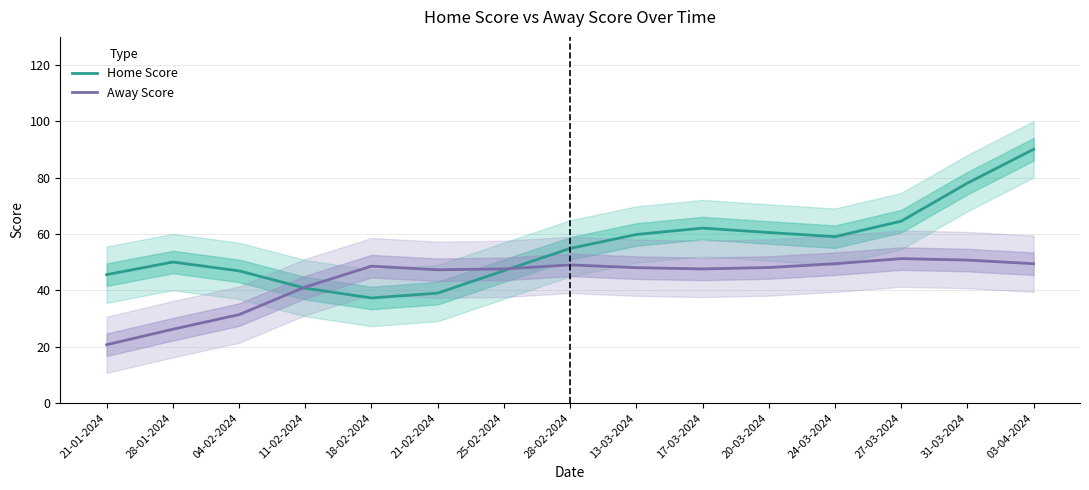

Which category has the lowest value in the Home Score series?

18-02-2024